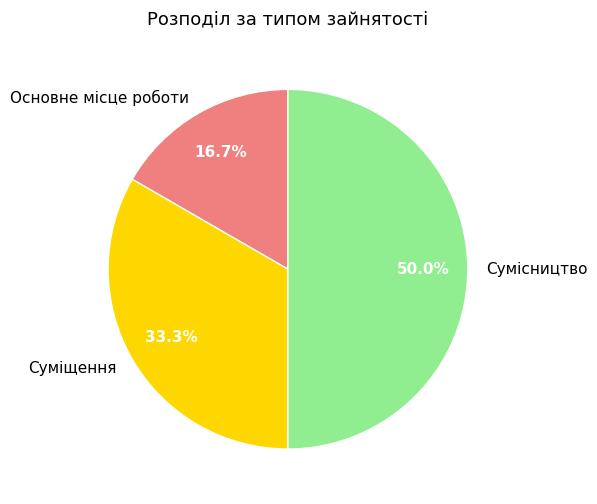

Which has a higher value, Суміщення or Основне місце роботи?

Суміщення